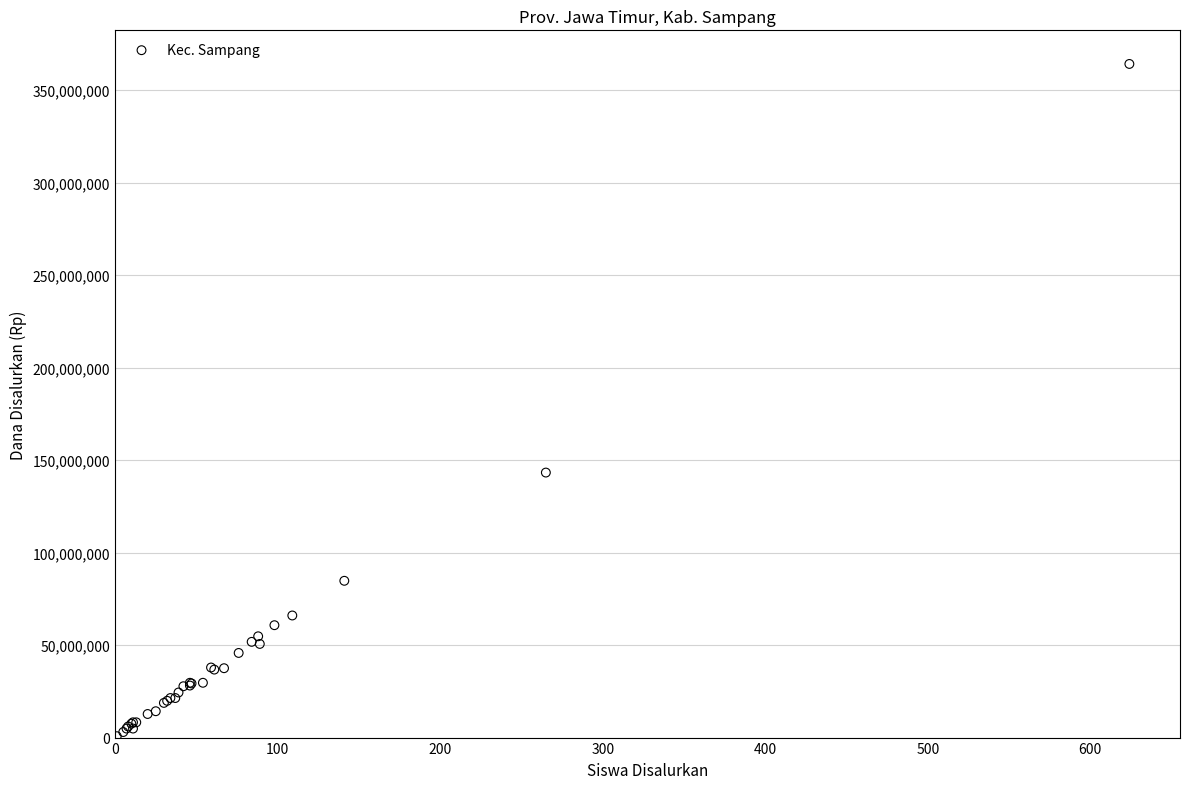

What Y value in the scatter plot is closest to 182437500?

143250000